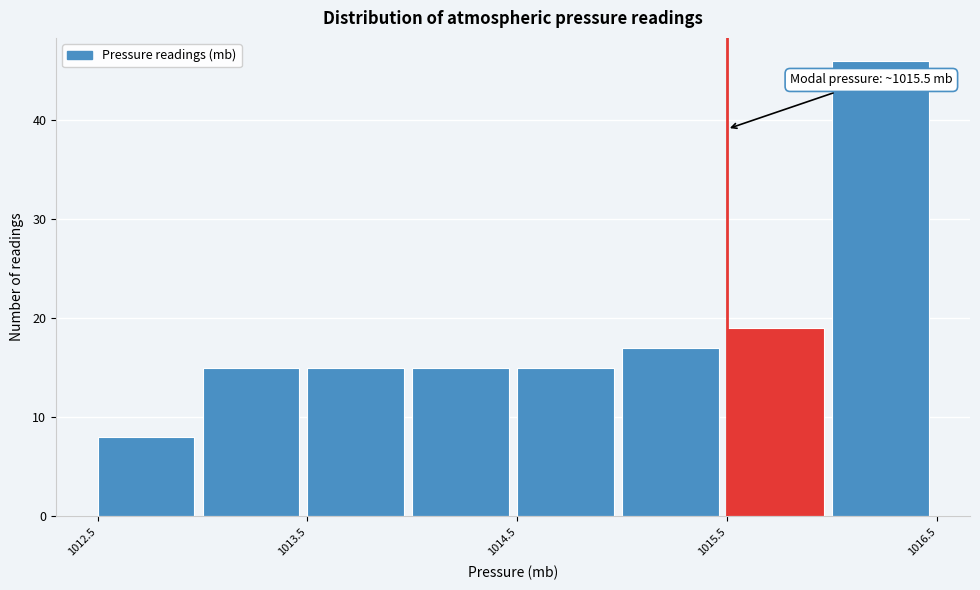

Over which range of the x-axis is the bar tallest?

1016.0 to 1016.5